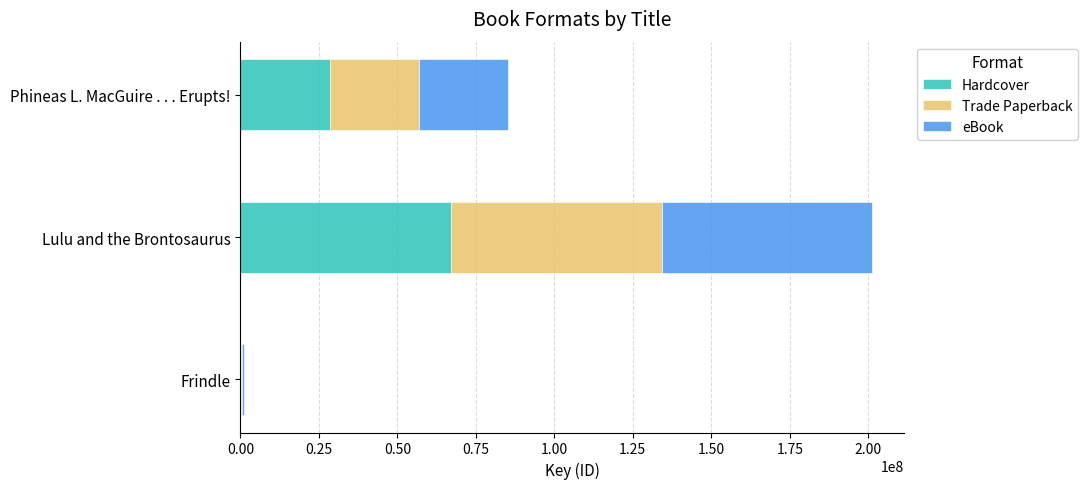

Is it true that Hardcover equals 67097693 at Lulu and the Brontosaurus?

True